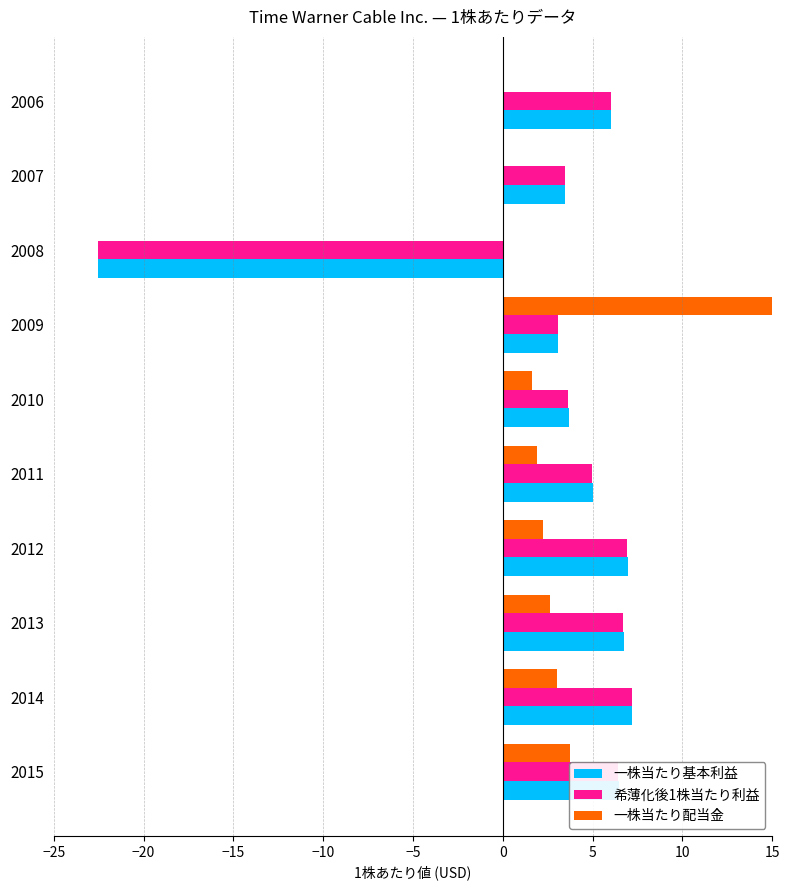

What is the value of the 一株当たり基本利益 bar at the 10th from the left?

6.0